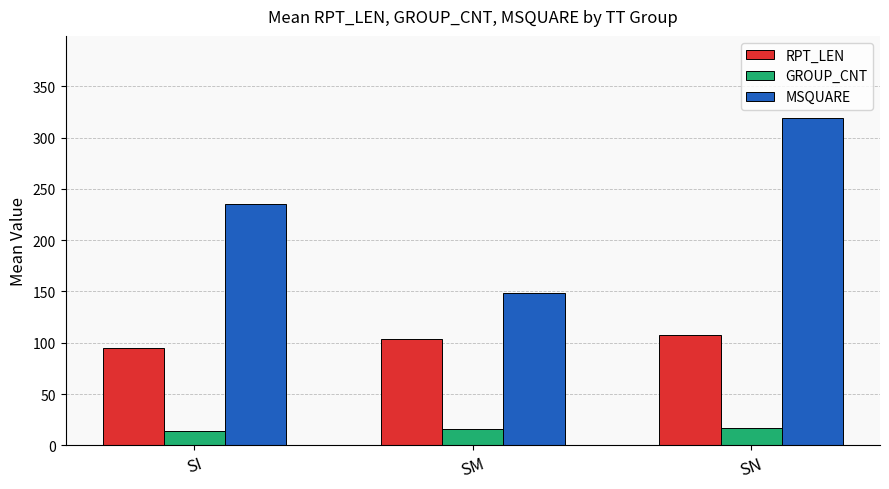

What is the sum of the MSQUARE values at SN and SI?

554.8